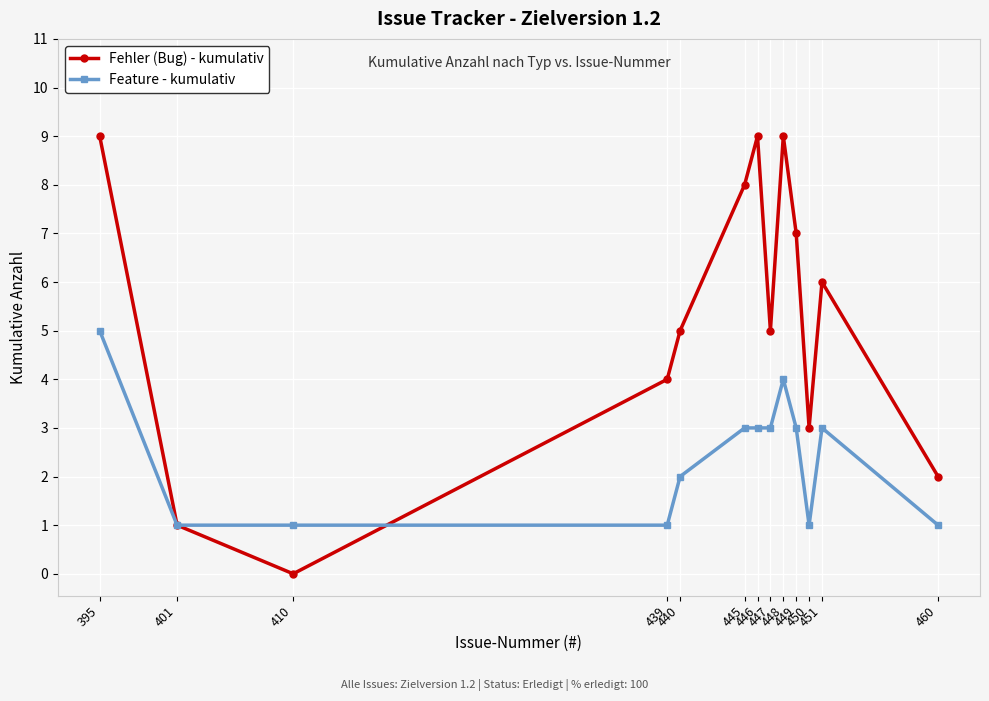

True or false: Feature - kumulativ has more than 1 points higher than both neighbors.

True